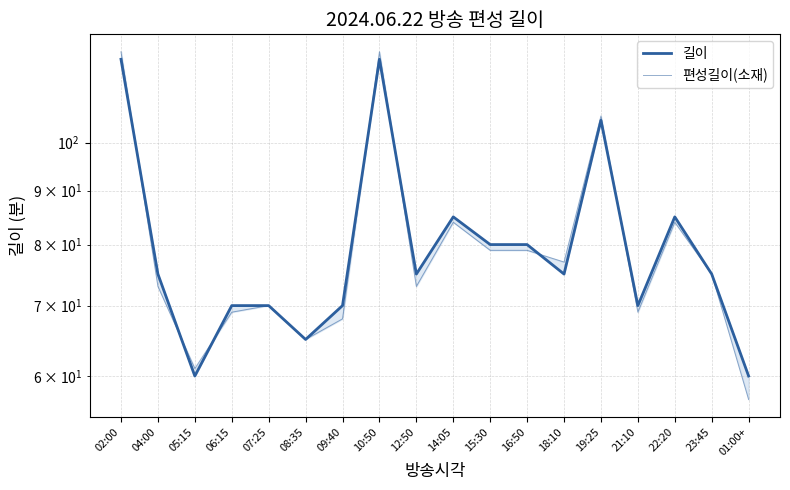

How many lines are shown in the chart?

2